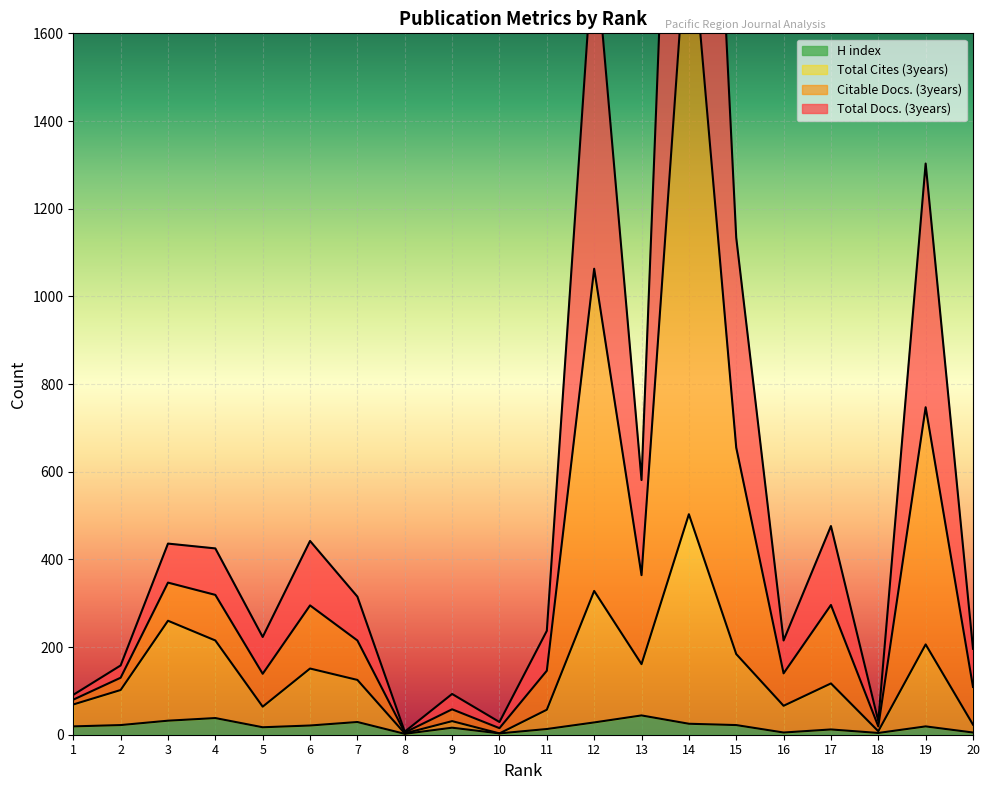

How many interior local valleys does the H index series have?

5